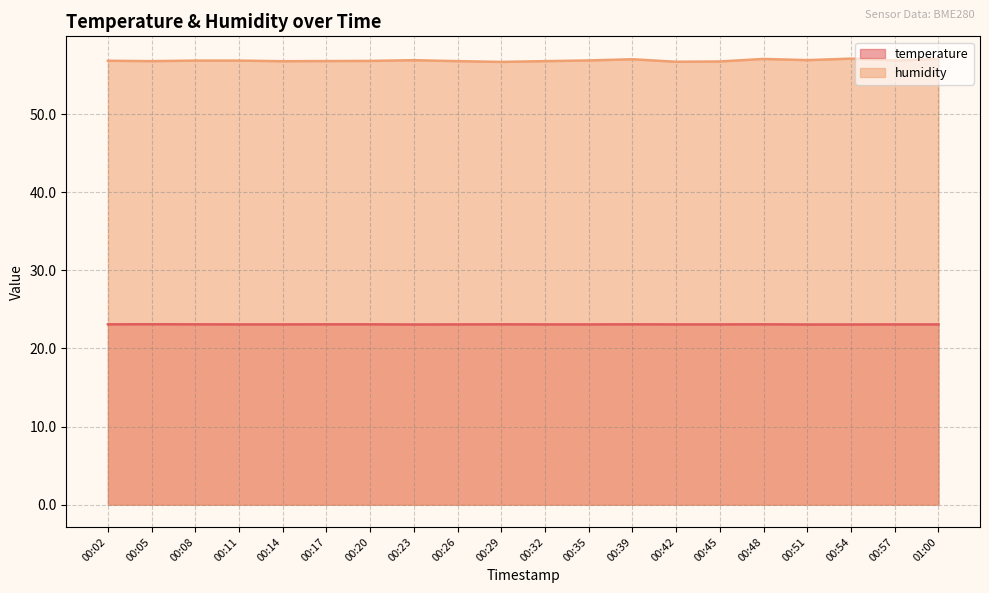

What is the greatest value displayed?

57.1